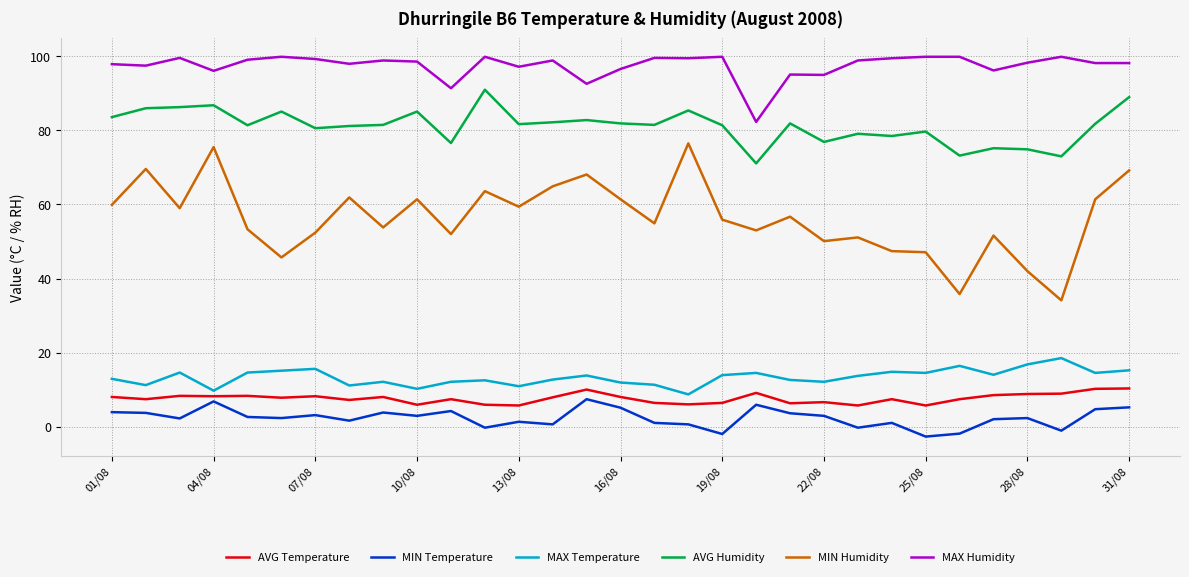

What is the minimum value for MAX Humidity?

82.3